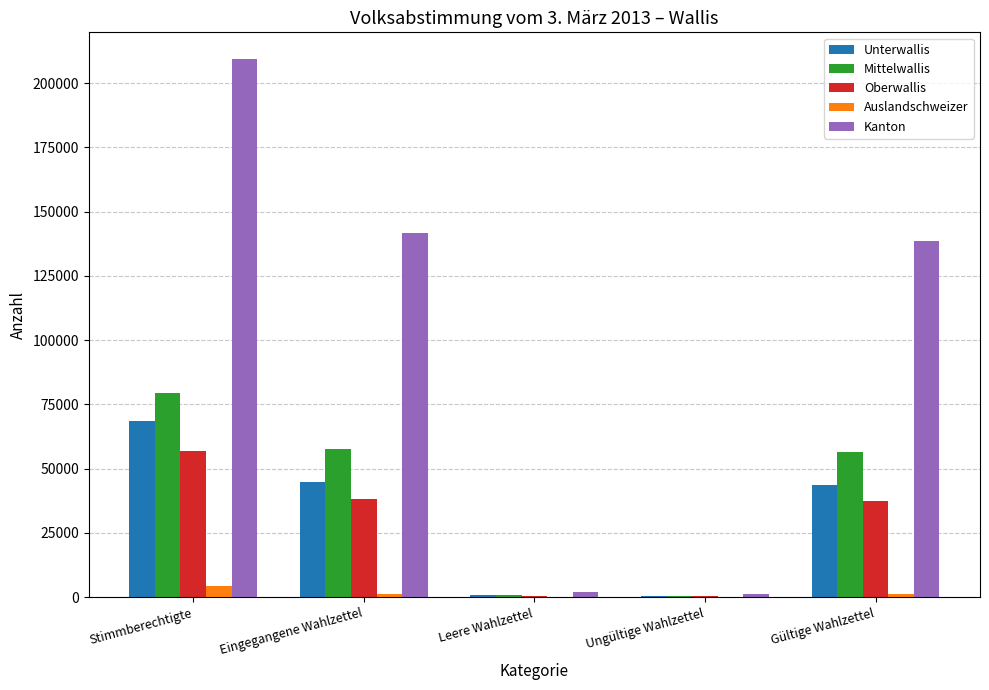

What is the sum of all Oberwallis values?

133003